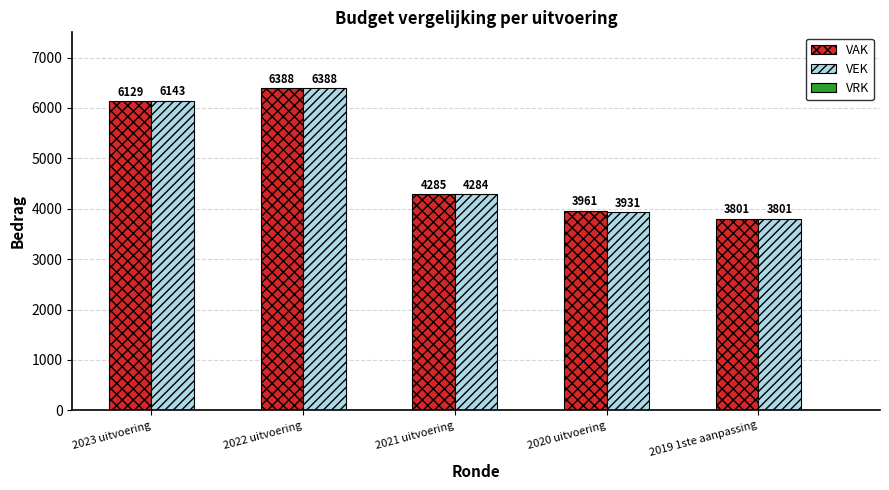

Reading left to right, list all the values displayed in this chart.

VAK: 2023 uitvoering=6129	2022 uitvoering=6388	2021 uitvoering=4285	2020 uitvoering=3961	2019 1ste aanpassing=3801
VEK: 2023 uitvoering=6143	2022 uitvoering=6388	2021 uitvoering=4284	2020 uitvoering=3931	2019 1ste aanpassing=3801